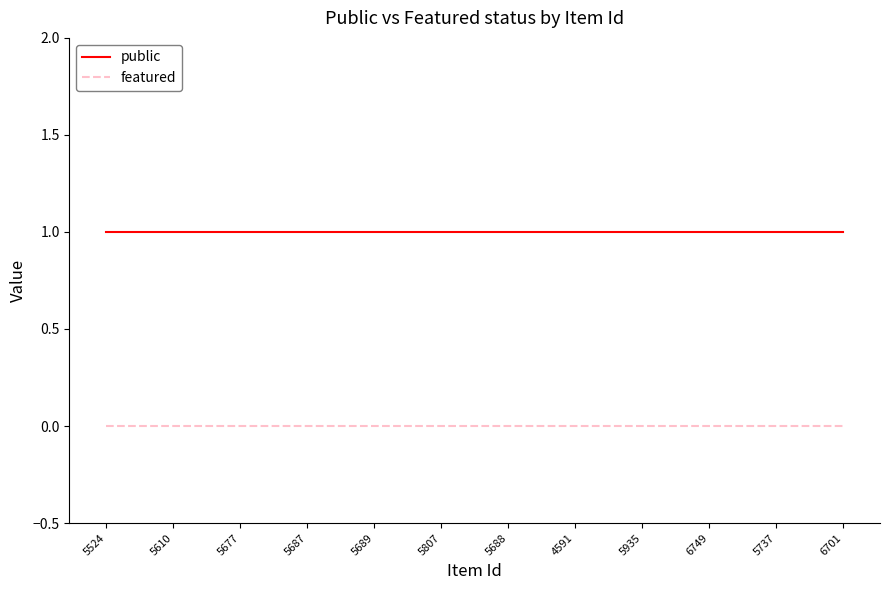

What position from the left is 5935?

9